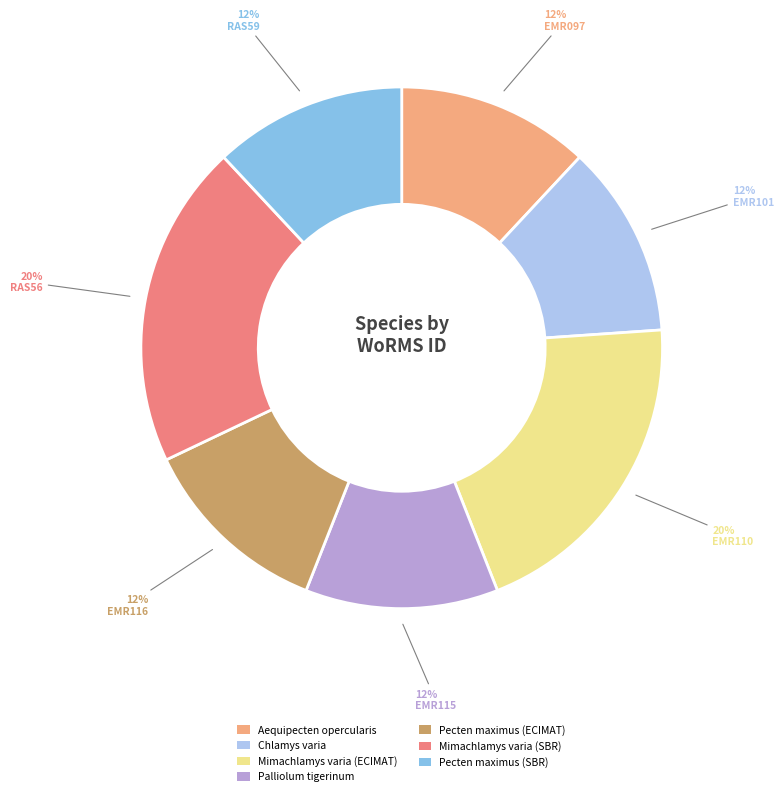

Does any single category account for the majority?

No